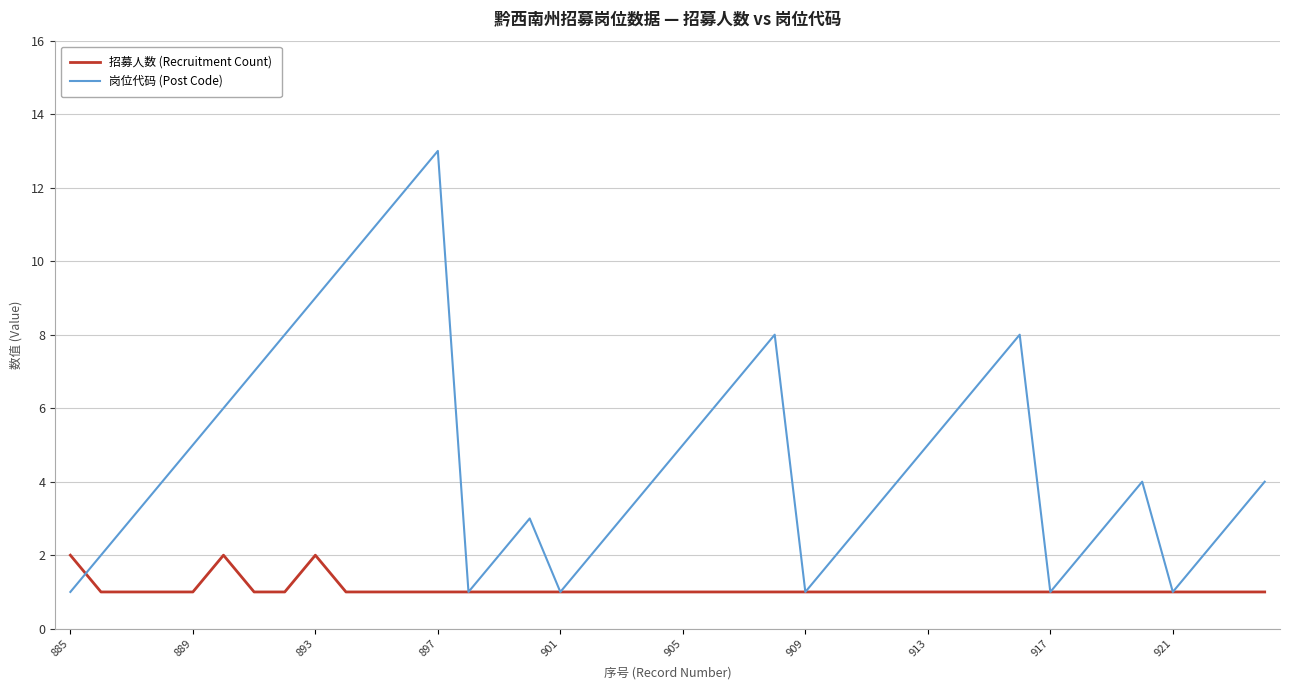

Which series has the widest spread of values?

岗位代码 (Post Code)